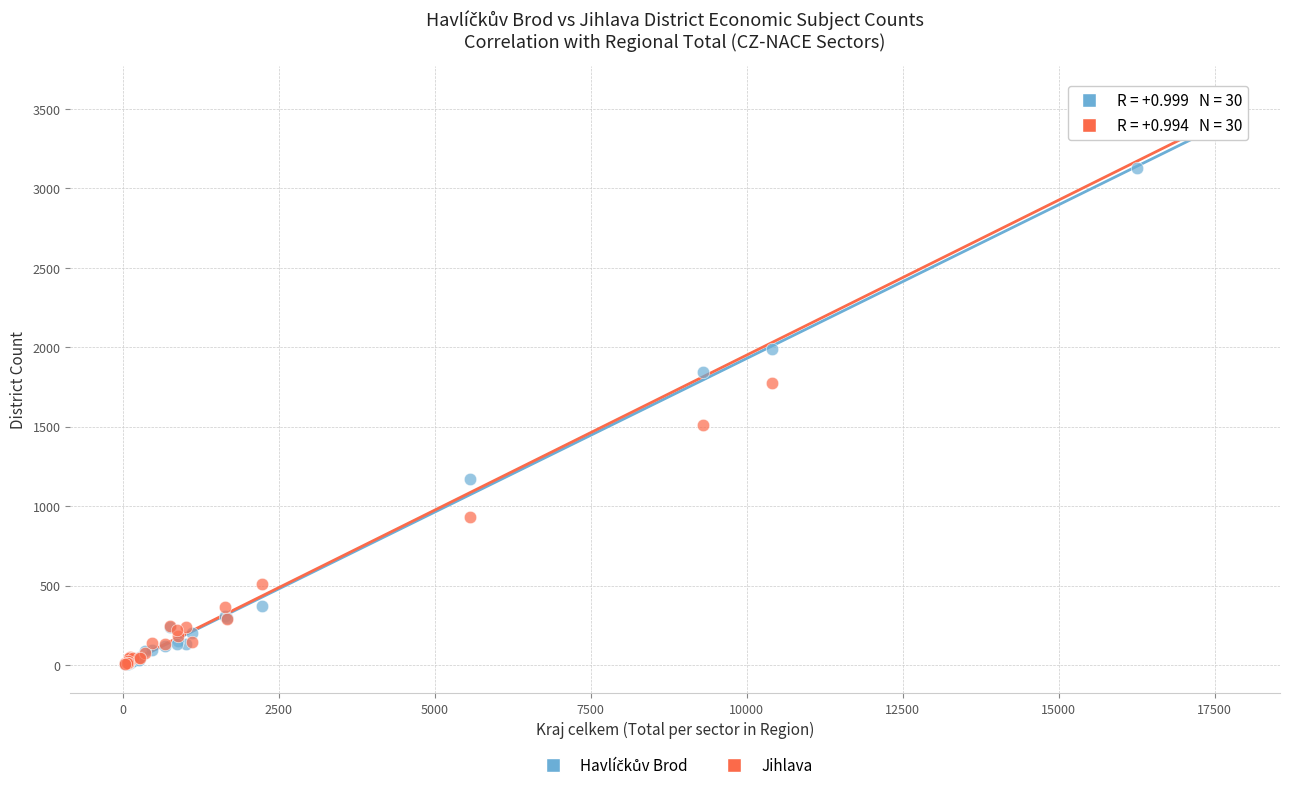

Which series contains the highest Y value?

Jihlava